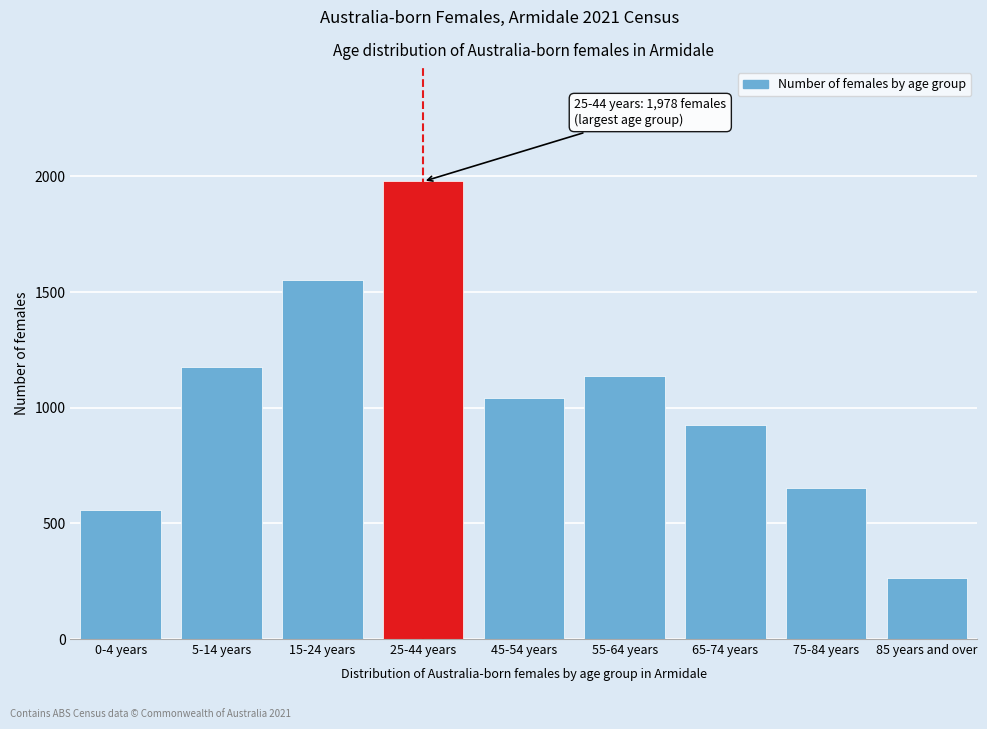

Reading left to right, transcribe all the data shown in this chart.

556	1174	1554	1978	1042	1136	927	653	265